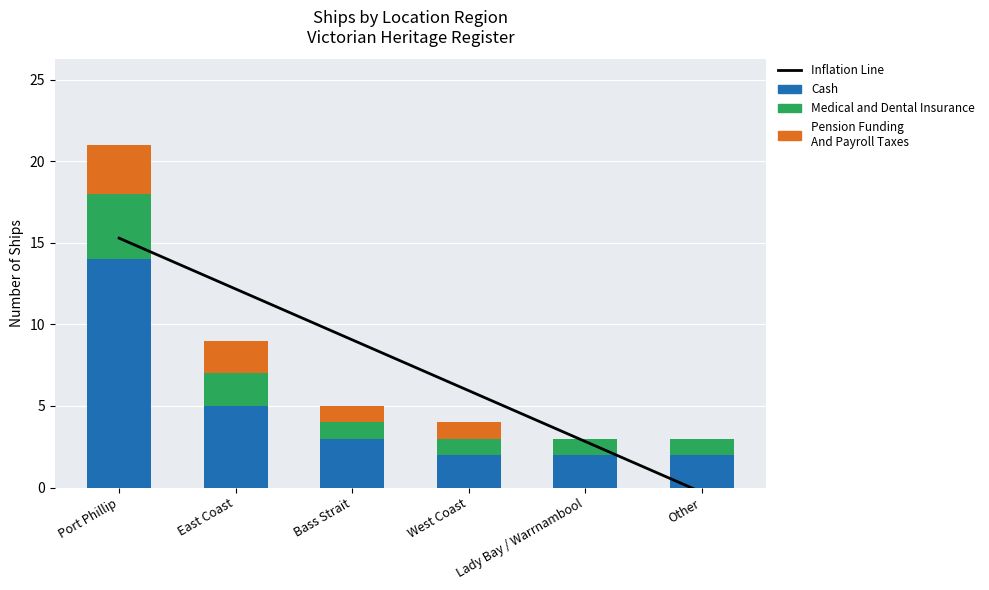

What is the difference between the second highest and second lowest values in the Medical and Dental Insurance series?

1.0